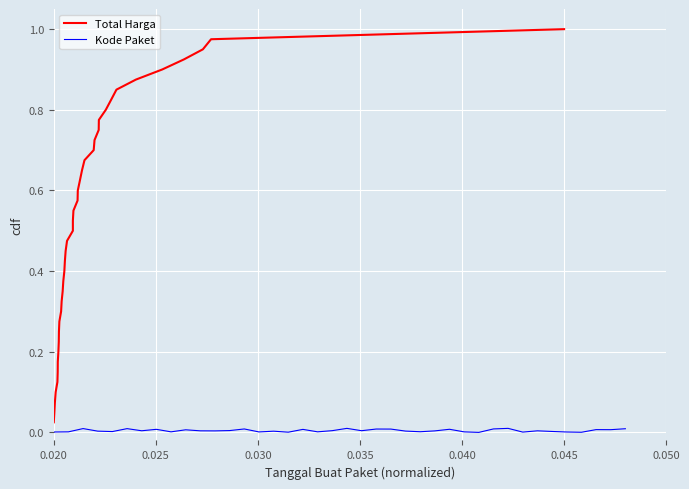

What is the label of the 33rd point from the right?

7